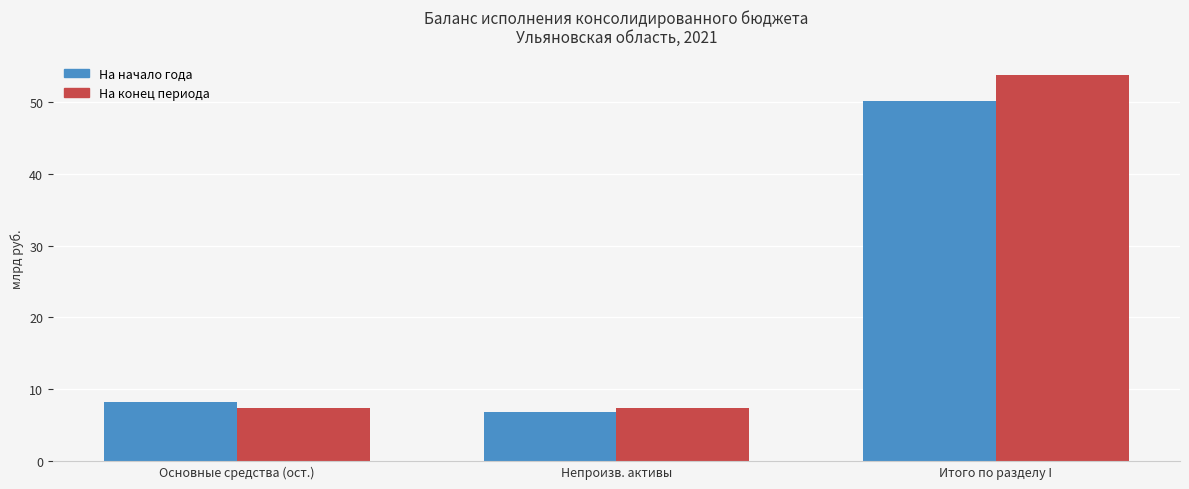

List the series in order of their peak value, highest first.

На конец периода, На начало года